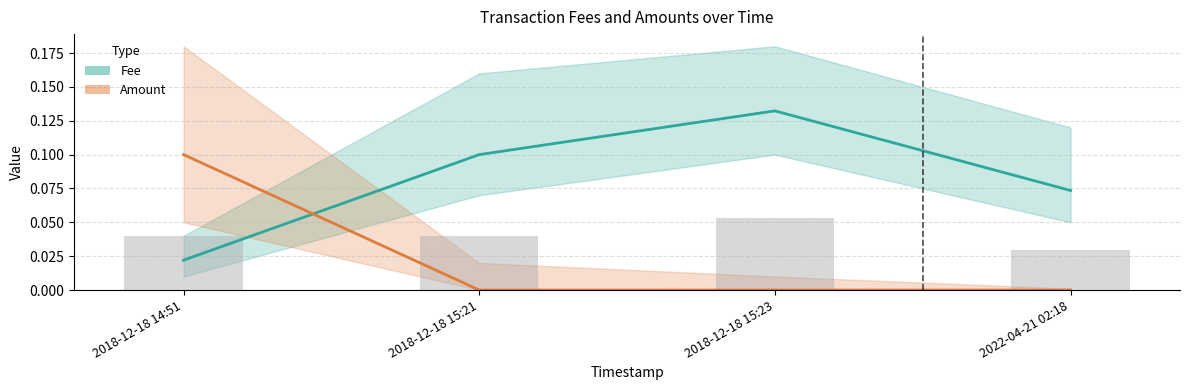

Rank the series by their average value, from lowest to highest.

Amount, Fee